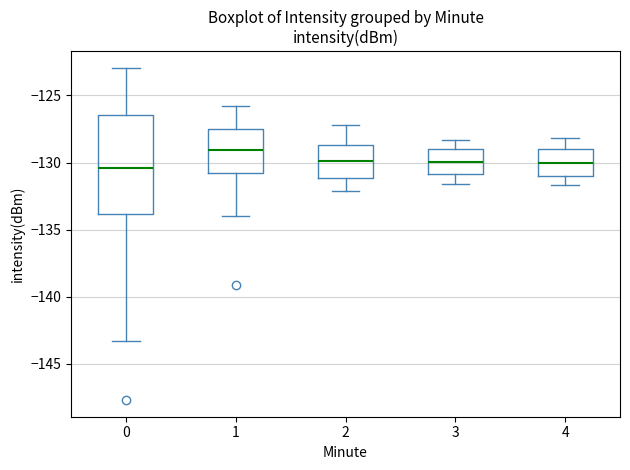

Reading left to right, transcribe this box plot: for each box, give where its median line is, the range the box spans, and where its two whiskers end, as read against the y-axis. The values are not printed on the chart, so give them approximately, as read against the axis.

0: median -130.5, box -134.0 to -126.5, whiskers -143.5 to -123.0
1: median -129.0, box -131.0 to -127.5, whiskers -134.0 to -126.0
2: median -130.0, box -131.0 to -128.5, whiskers -132.0 to -127.0
3: median -130.0, box -131.0 to -129.0, whiskers -131.5 to -128.5
4: median -130.0, box -131.0 to -129.0, whiskers -131.5 to -128.0